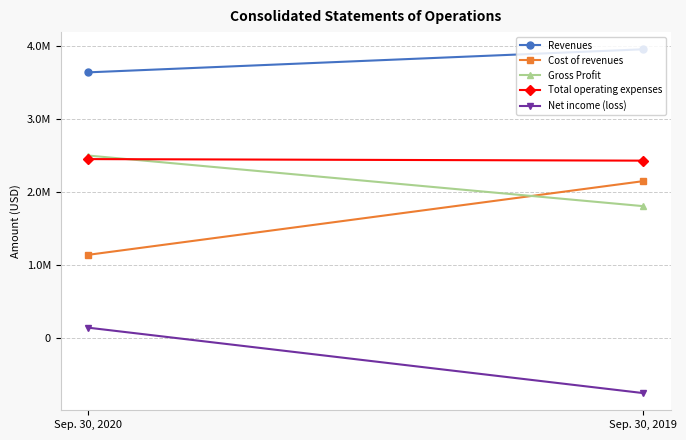

What is the value of the Gross Profit point at the 2nd from the left?

1806281